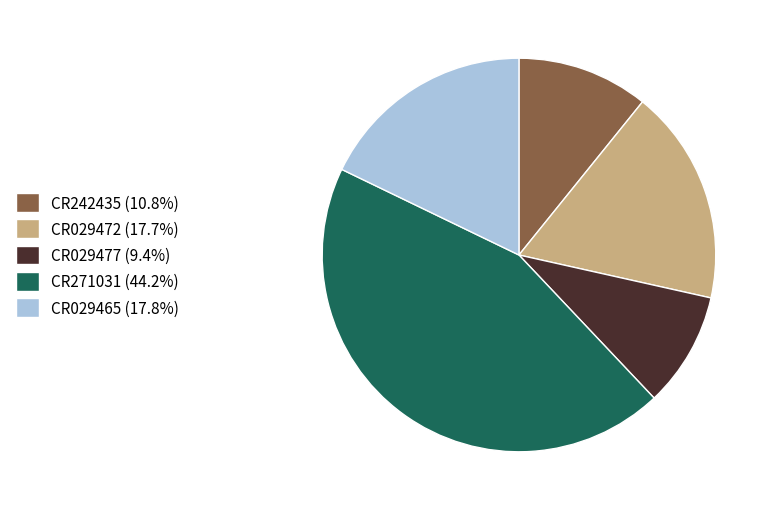

What is the ratio of the value at CR242435 (10.8%) to the value at CR029465 (17.8%)?

0.6